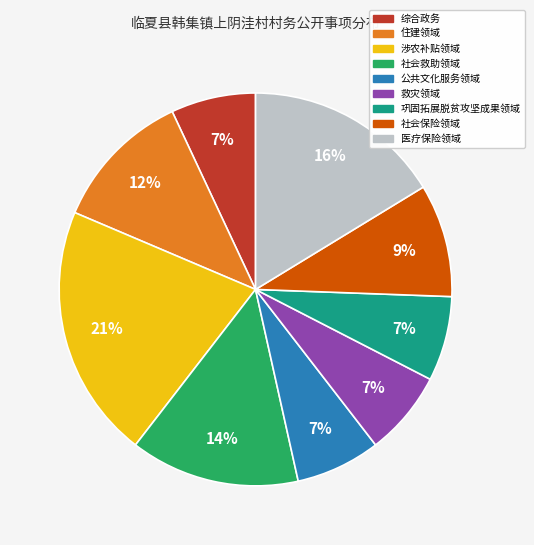

How many slices are in this pie chart?

9